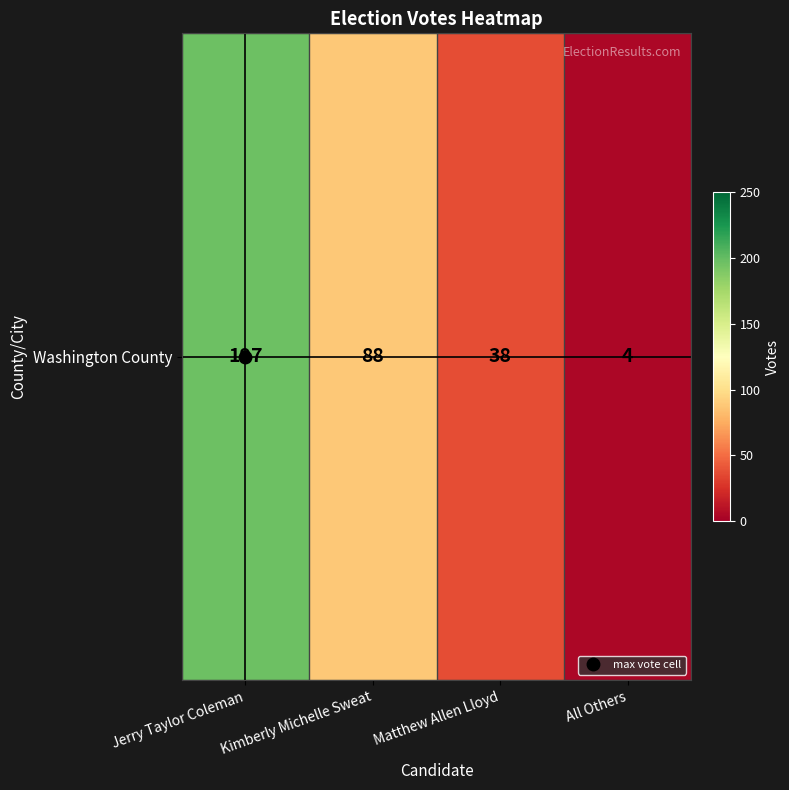

How many values exceed 88?

1